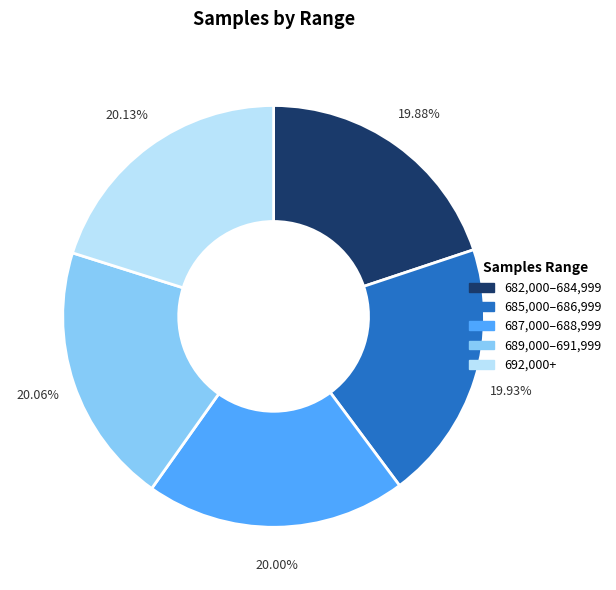

Is there any slice that represents more than half of the pie?

No